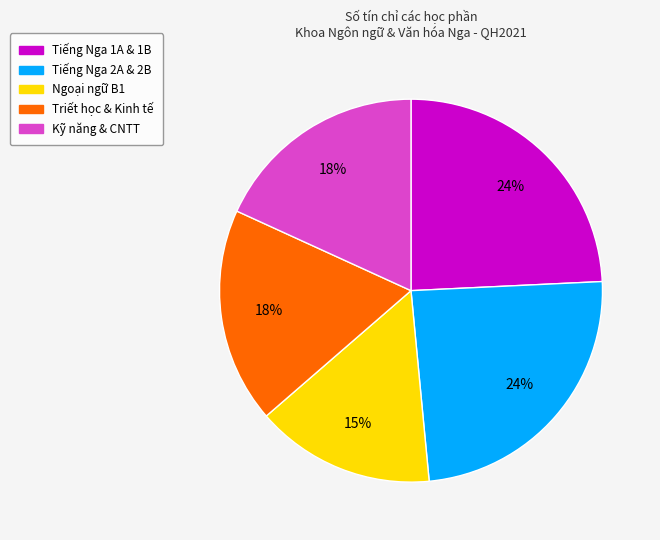

To the nearest percent, what is the average slice percentage?

20%